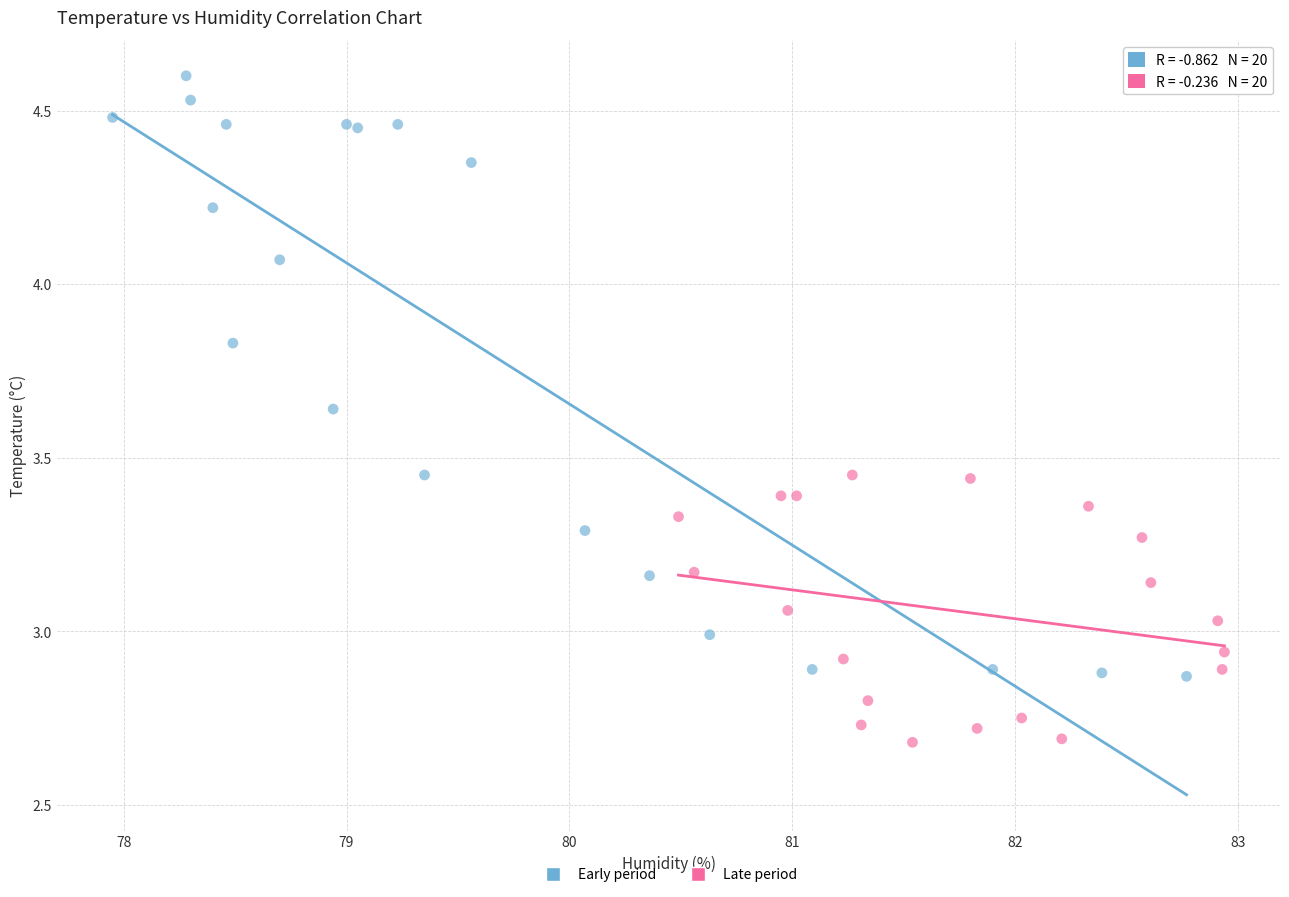

Which series reaches the maximum Y coordinate?

Early period